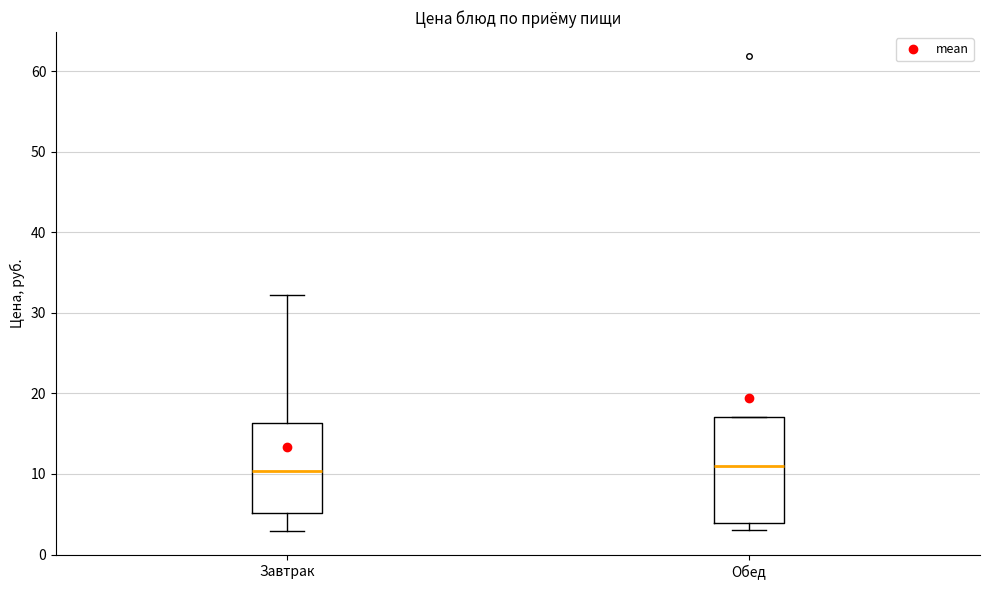

Where does the upper whisker of the box for Завтрак end on the y-axis? The values are not printed on the chart, so give them approximately, as read against the axis.

32